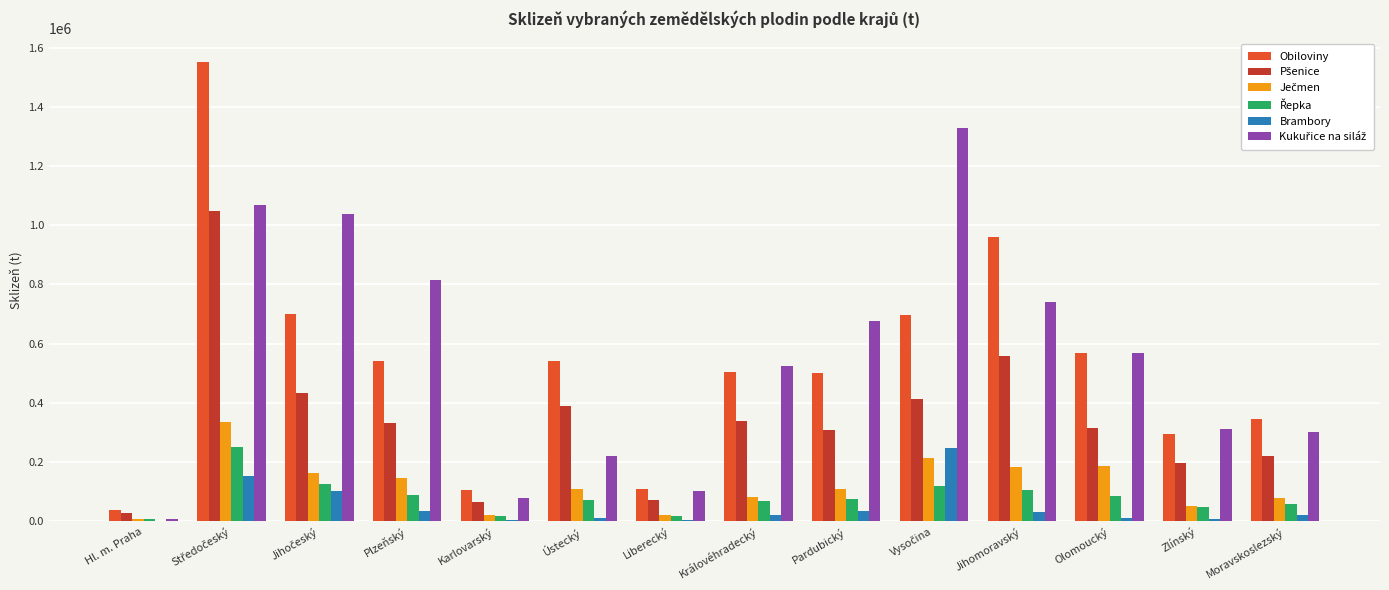

What is the total value across all series at Plzeňský?

1957934.6